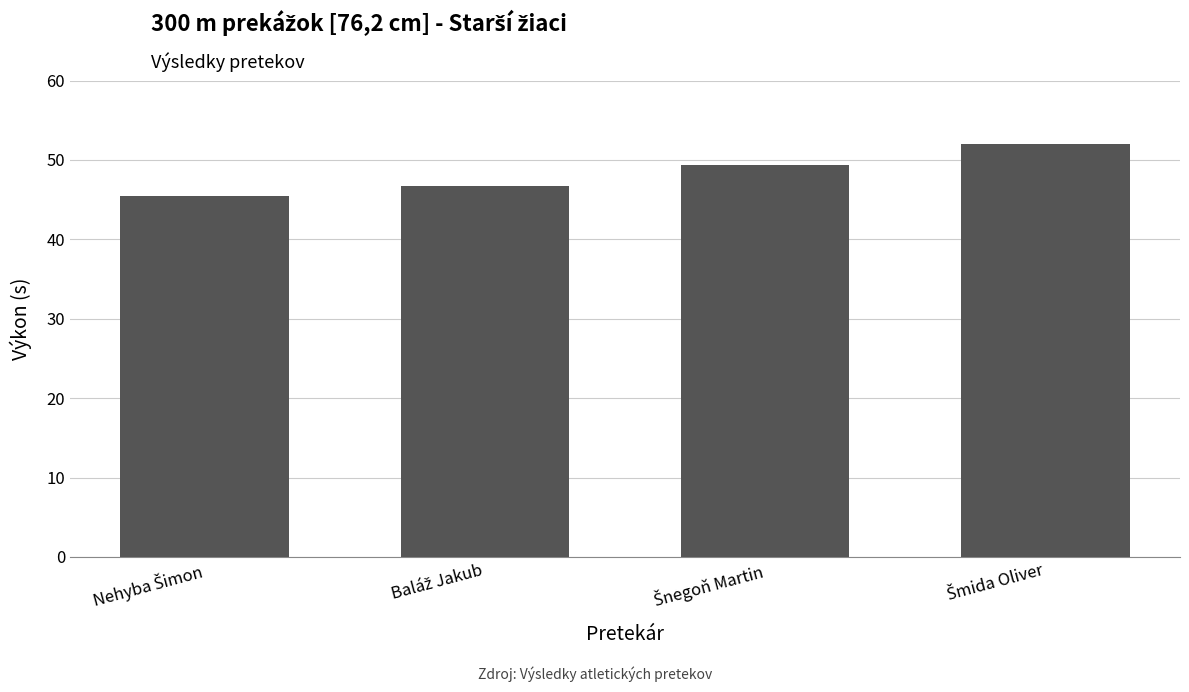

What is the minimum value shown in the chart?

45.4